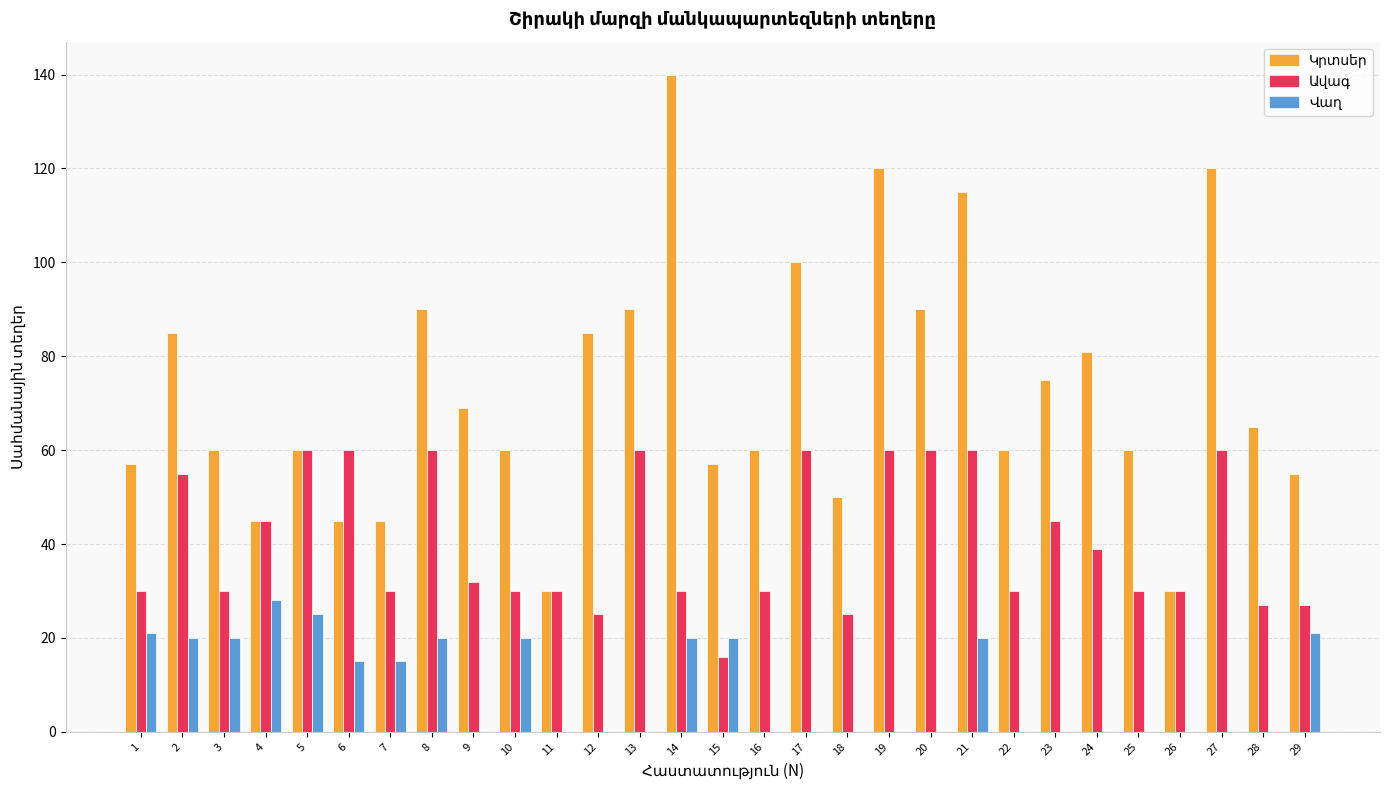

What is the total value across all series at 13?

150